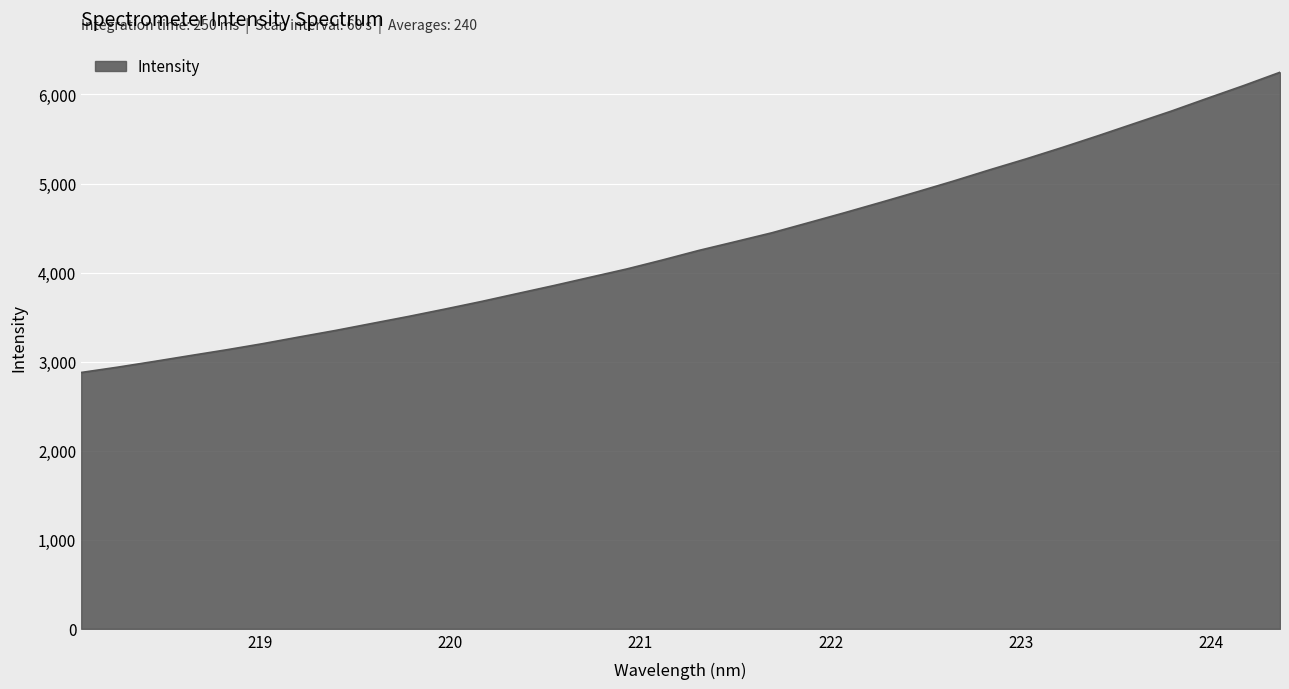

What is the difference between the maximum and minimum values?

3370.8